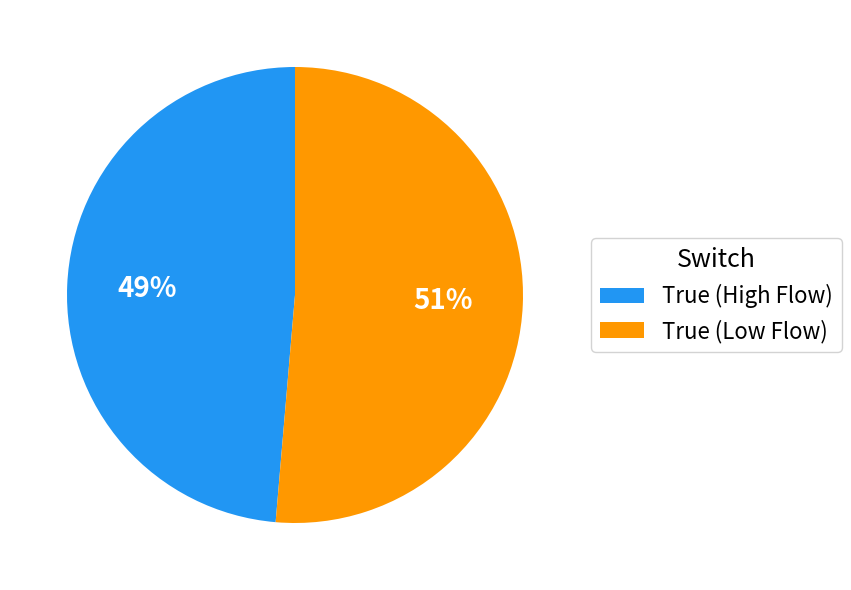

To the nearest percent, what percentage of the pie is True (Low Flow)?

51%